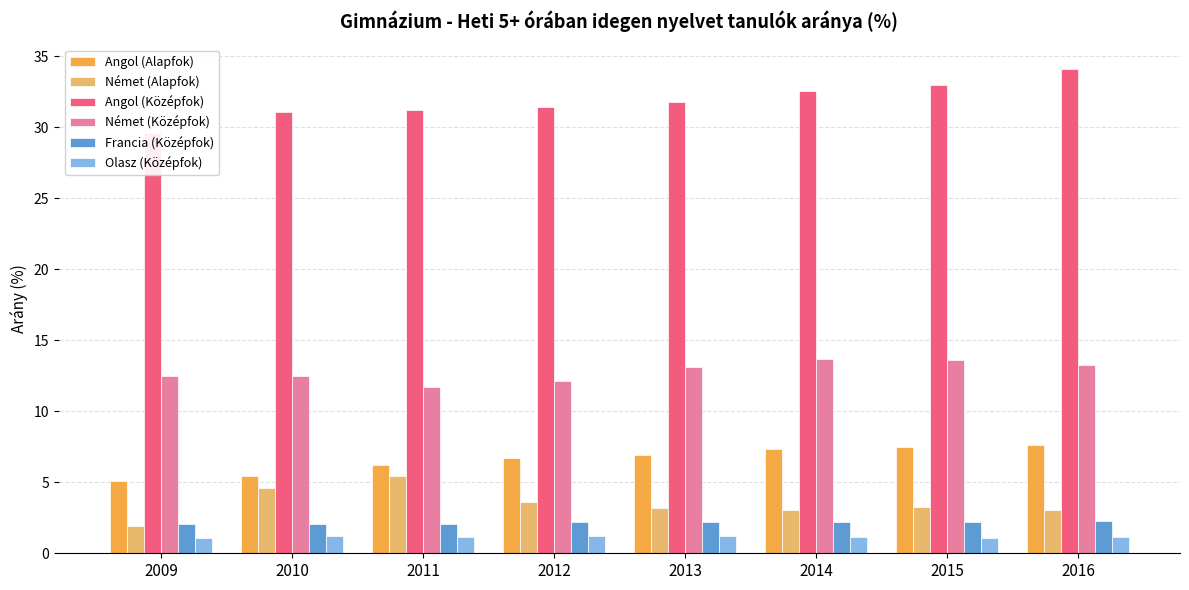

What is the total value across all series at 2015?

60.6